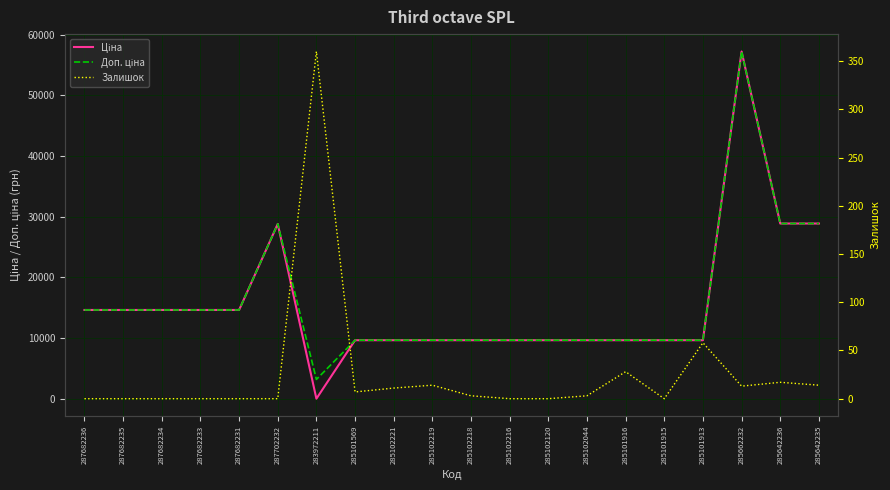

Reading left to right, what are all the values shown in this chart?

Ціна: 14649.6	14649.6	14649.6	14649.6	14649.6	28821.8	32.0	9664.7	9664.7	9664.7	9664.7	9664.7	9664.7	9664.7	9664.7	9664.7	9664.7	57235.5	28890.3	28890.3
Доп. ціна: 14649.6	14649.6	14649.6	14649.6	14649.6	28821.8	3205.0	9664.7	9664.7	9664.7	9664.7	9664.7	9664.7	9664.7	9664.7	9664.7	9664.7	57235.5	28890.3	28890.3
Залишок: 0.0	0.0	0.0	0.0	0.0	0.0	360.0	7.0	11.0	14.0	3.0	0.0	0.0	3.0	28.0	0.0	58.0	13.0	17.0	14.0